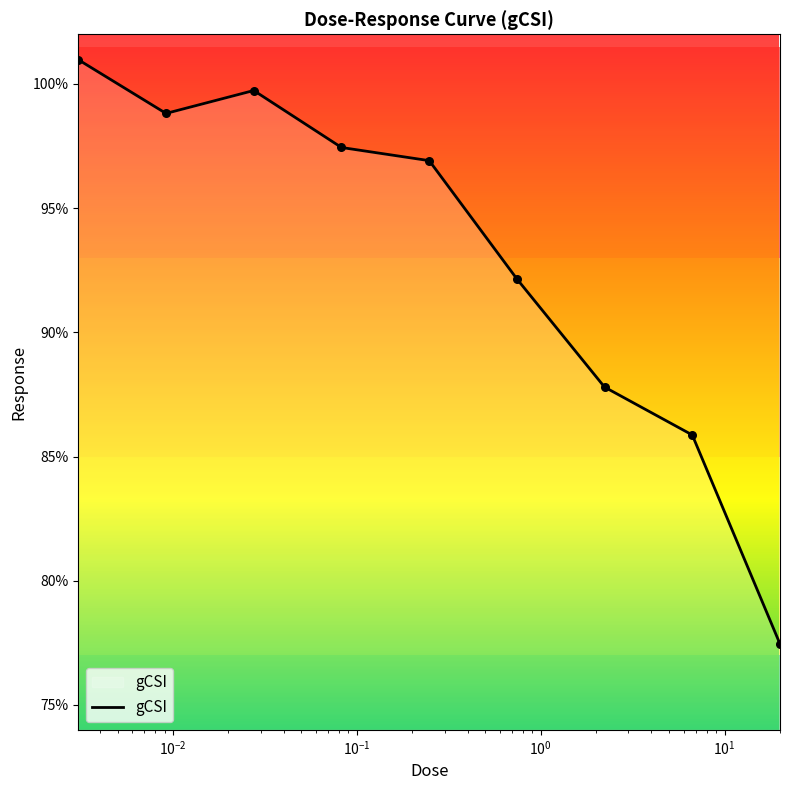

What is the smallest value displayed?

77.5